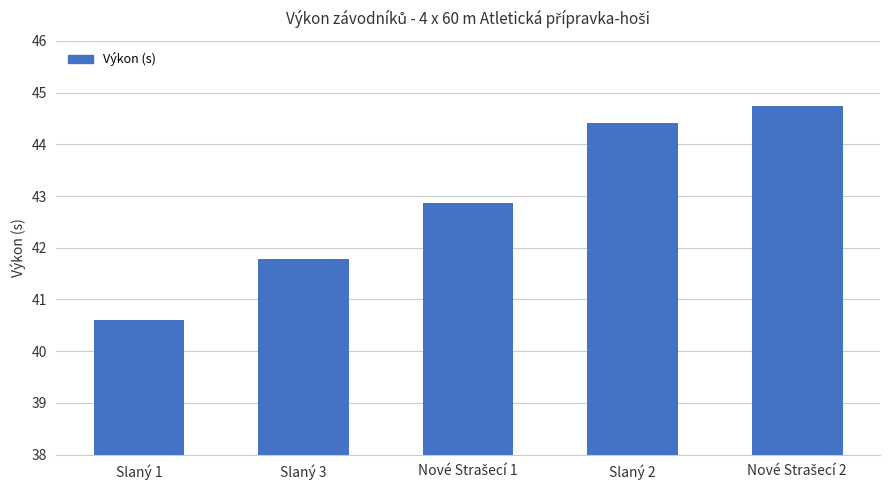

Reading left to right, transcribe all the data shown in this chart.

40.6	41.8	42.9	44.4	44.8